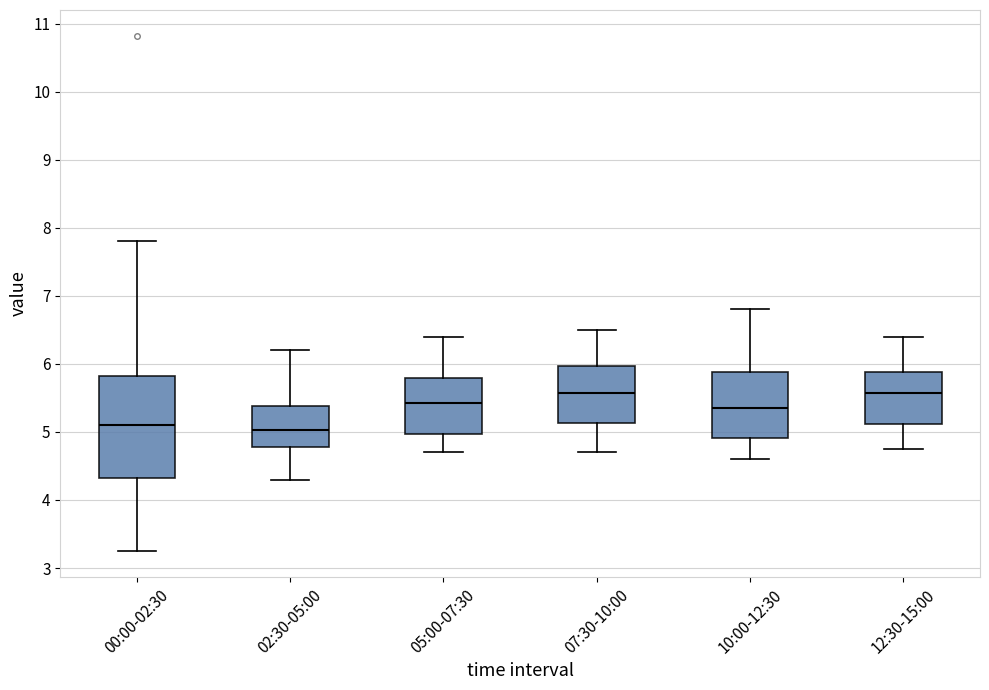

Which box is the tallest, from its lower edge to its upper edge?

00:00-02:30